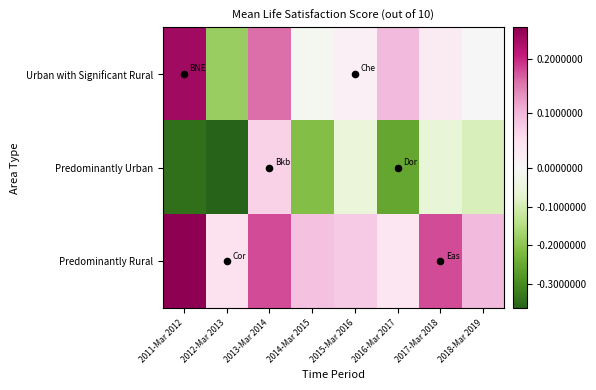

Between 2013-Mar 2014 and 2012-Mar 2013, which is larger?

2013-Mar 2014